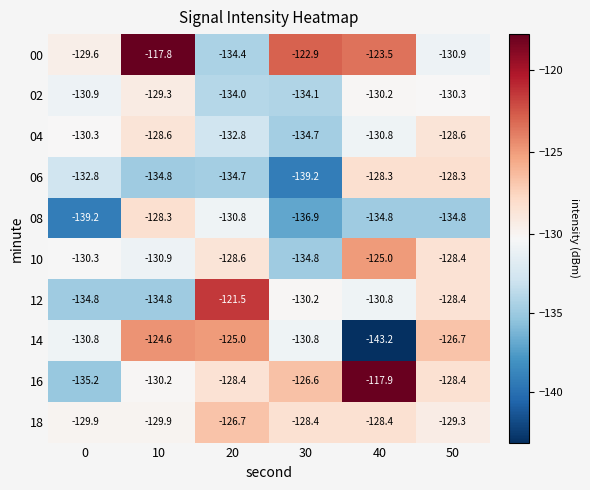

Rank the series at 20 from lowest to highest value.

06, 00, 02, 04, 08, 10, 16, 18, 14, 12